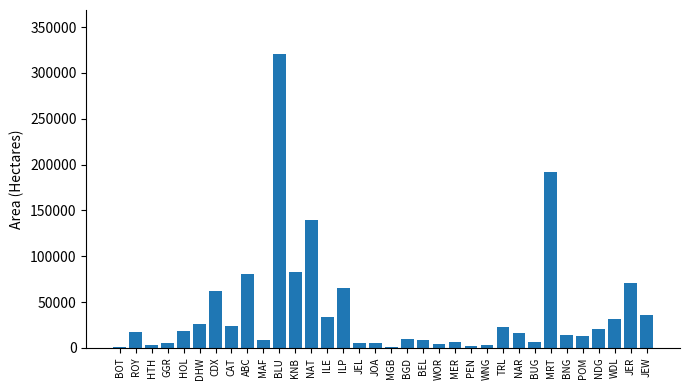

At which label is the value closest to 160478?

NAT